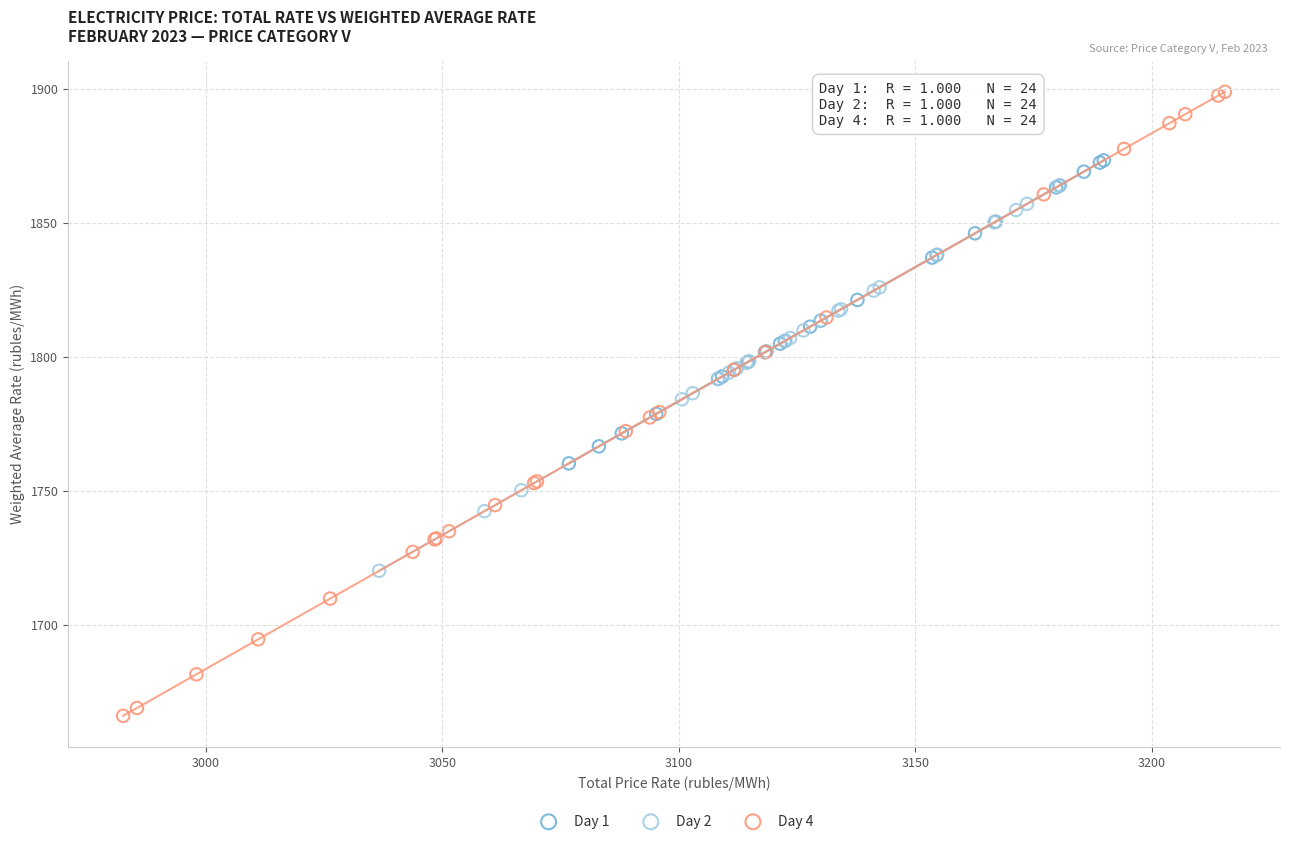

Which series has the widest spread of Y values?

Day 4